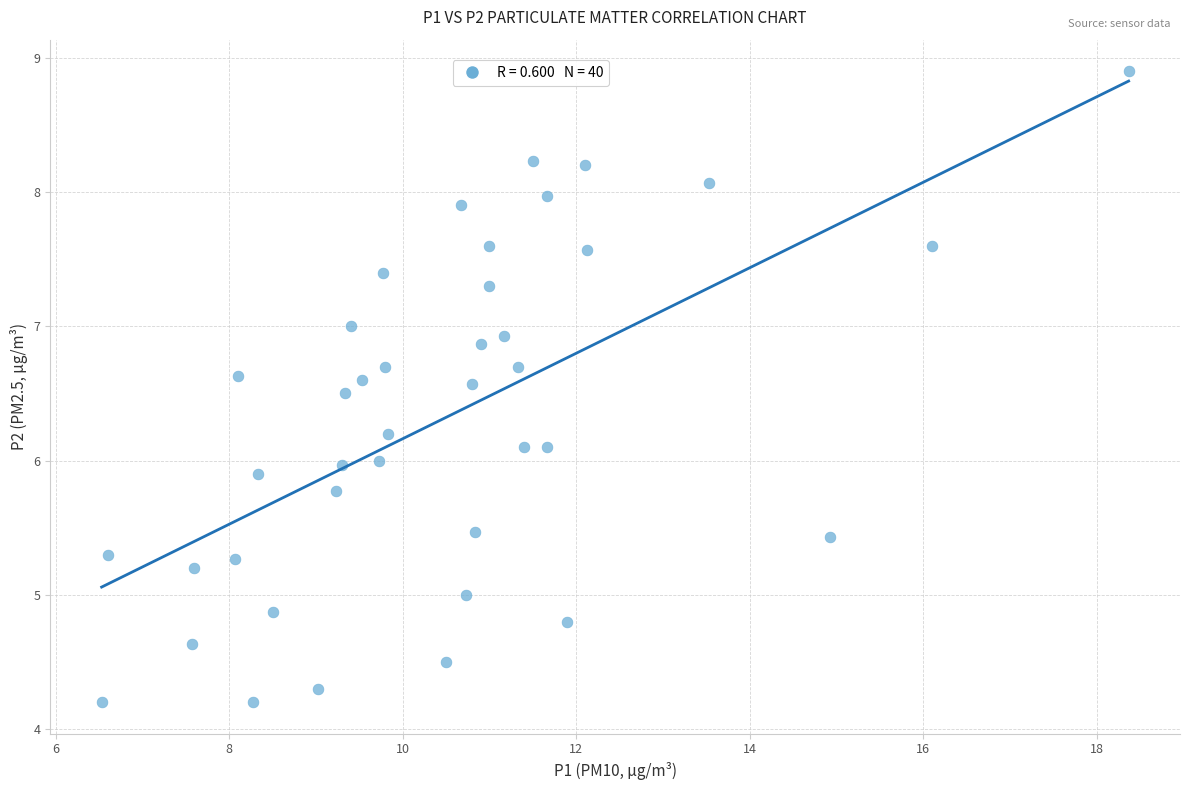

What is the range of X values (max minus min)?

11.8